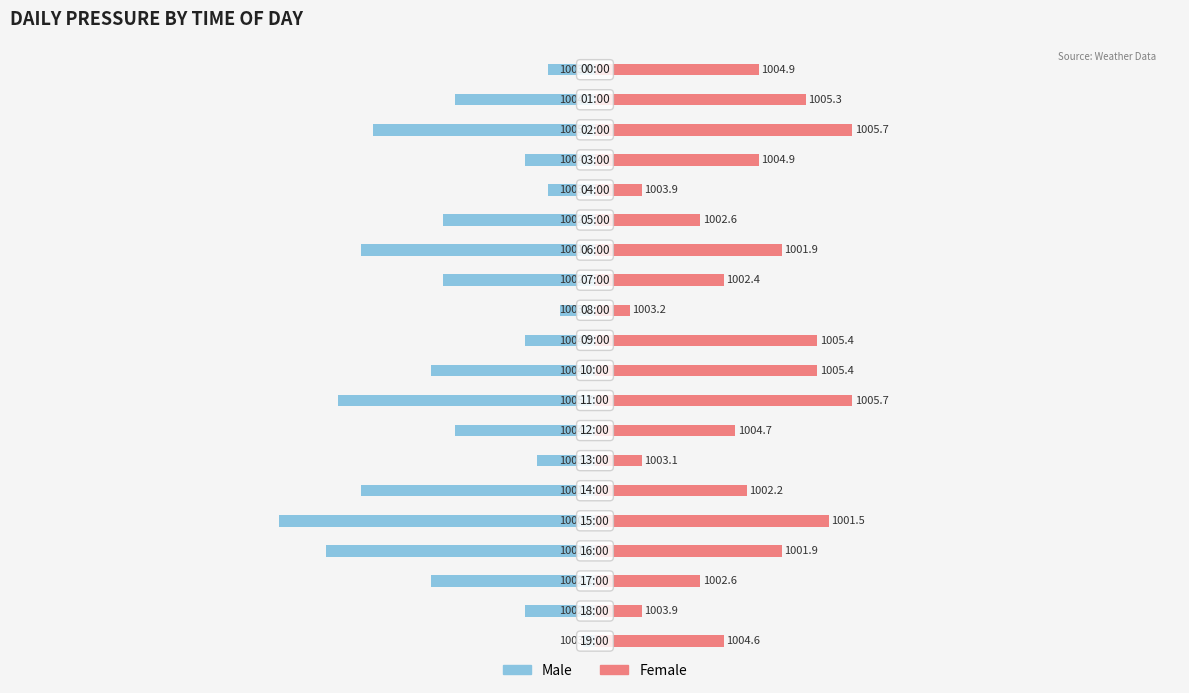

What is the lowest value of the Male series?

-2.7